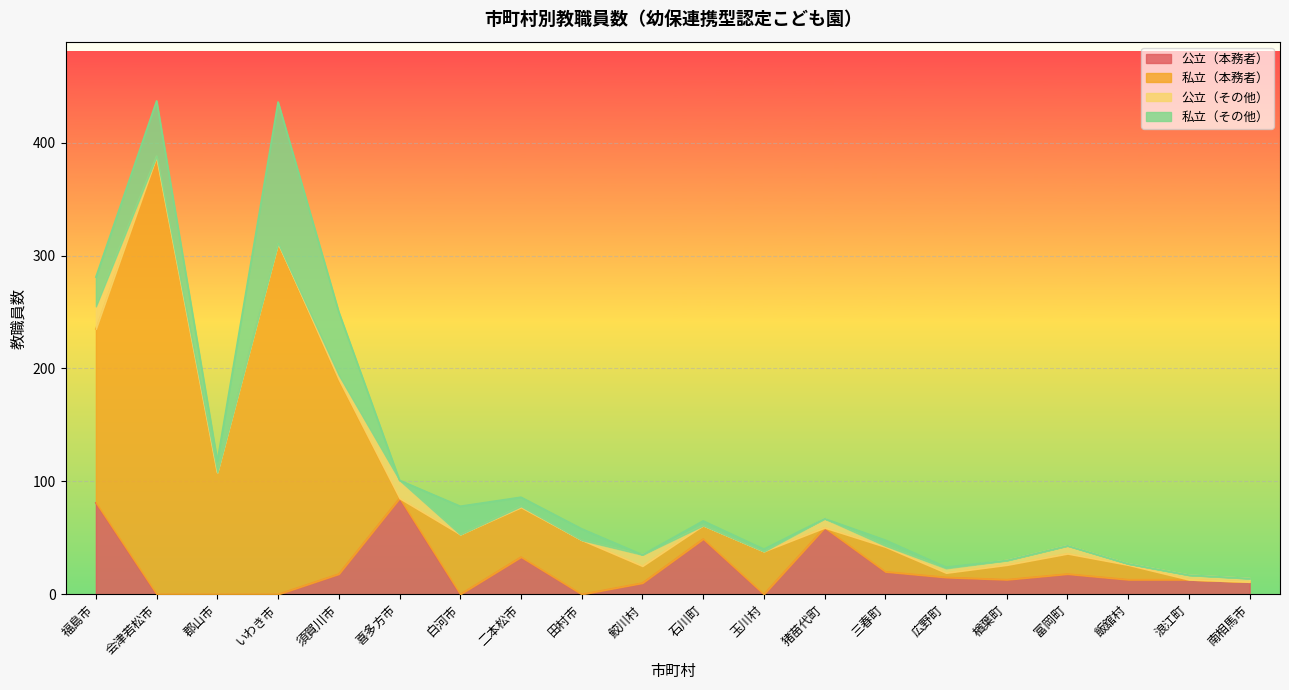

What is the label of the 11th point from the left?

石川町